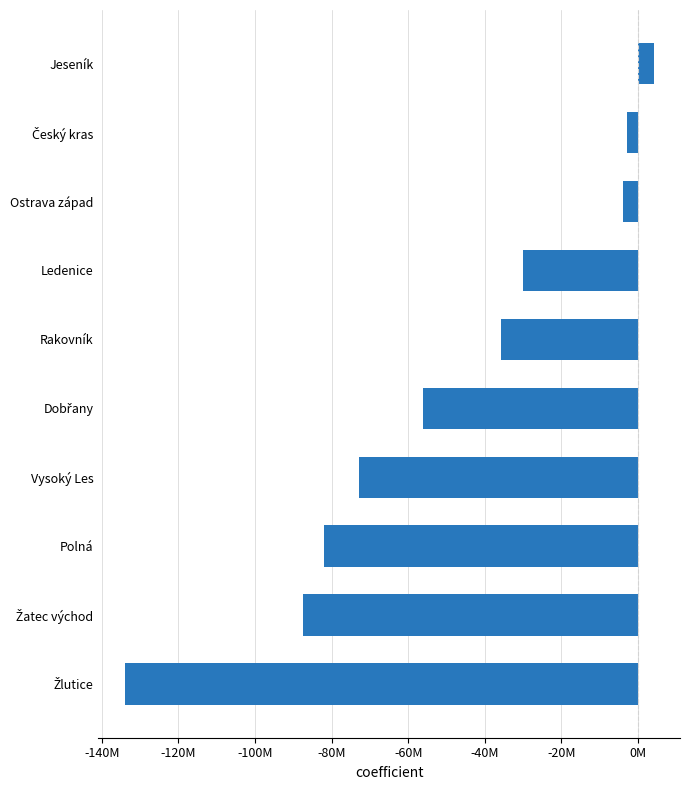

Are the bars horizontal?

Yes